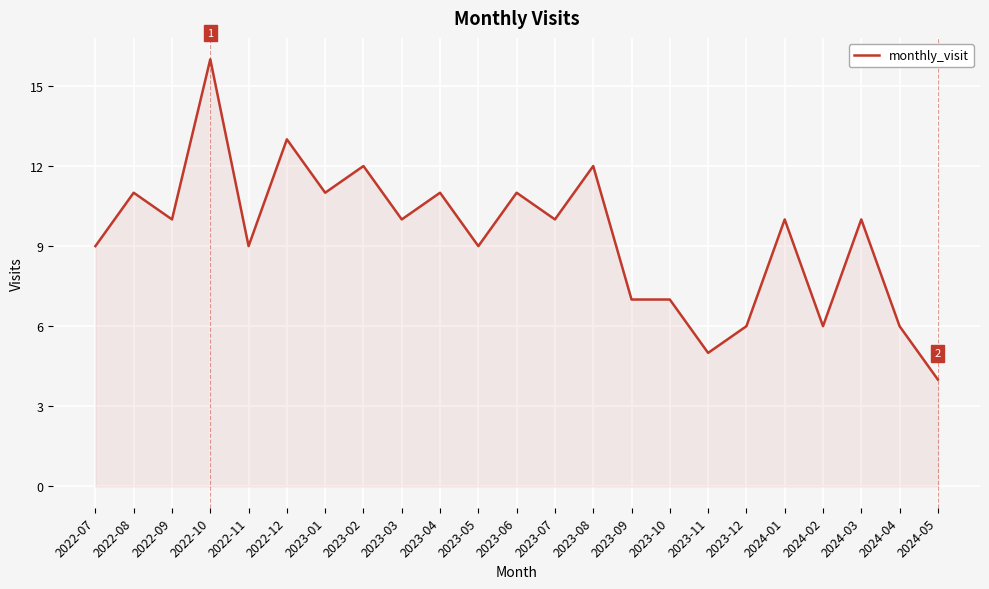

What is the difference between the values at 2024-01 and 2023-12?

4